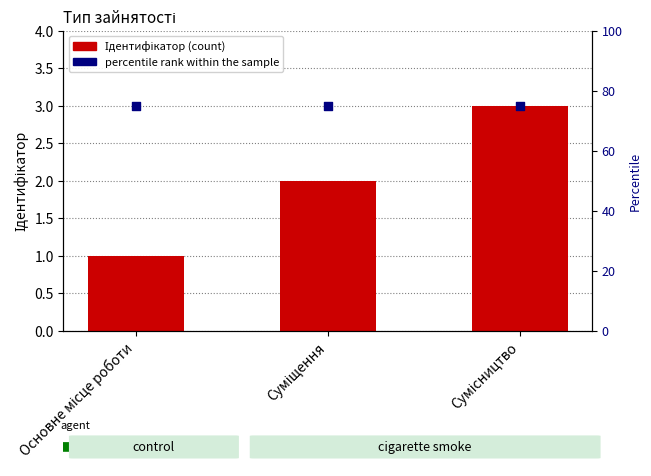

What is the total value across all series at Основне місце роботи?

76